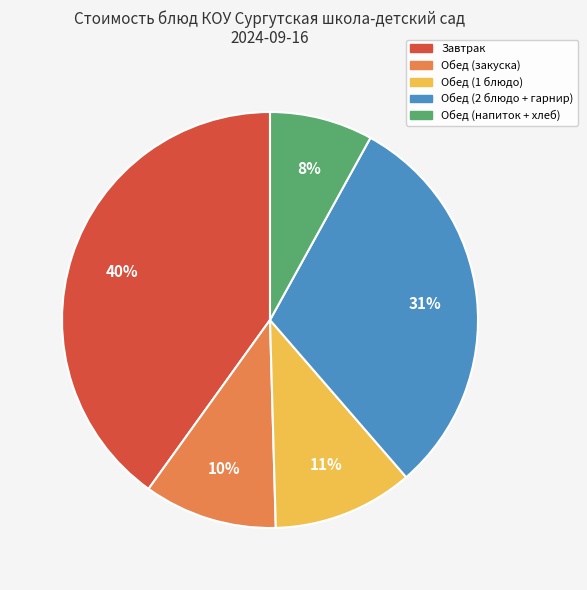

Rank the categories by value from lowest to highest.

Обед (напиток + хлеб), Обед (закуска), Обед (1 блюдо), Обед (2 блюдо + гарнир), Завтрак